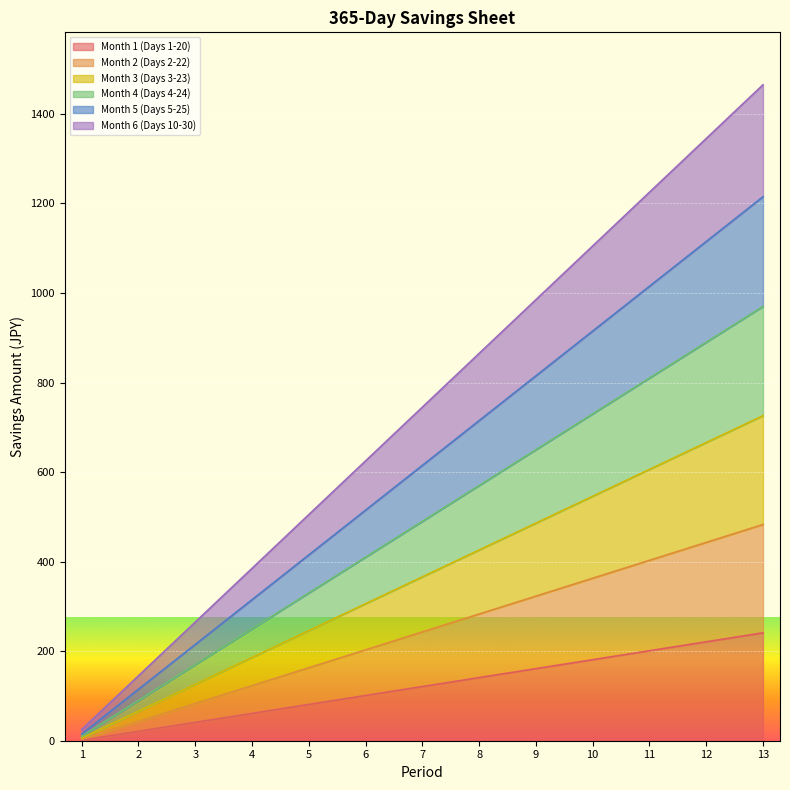

At how many categories does at least one series exceed 776?

6